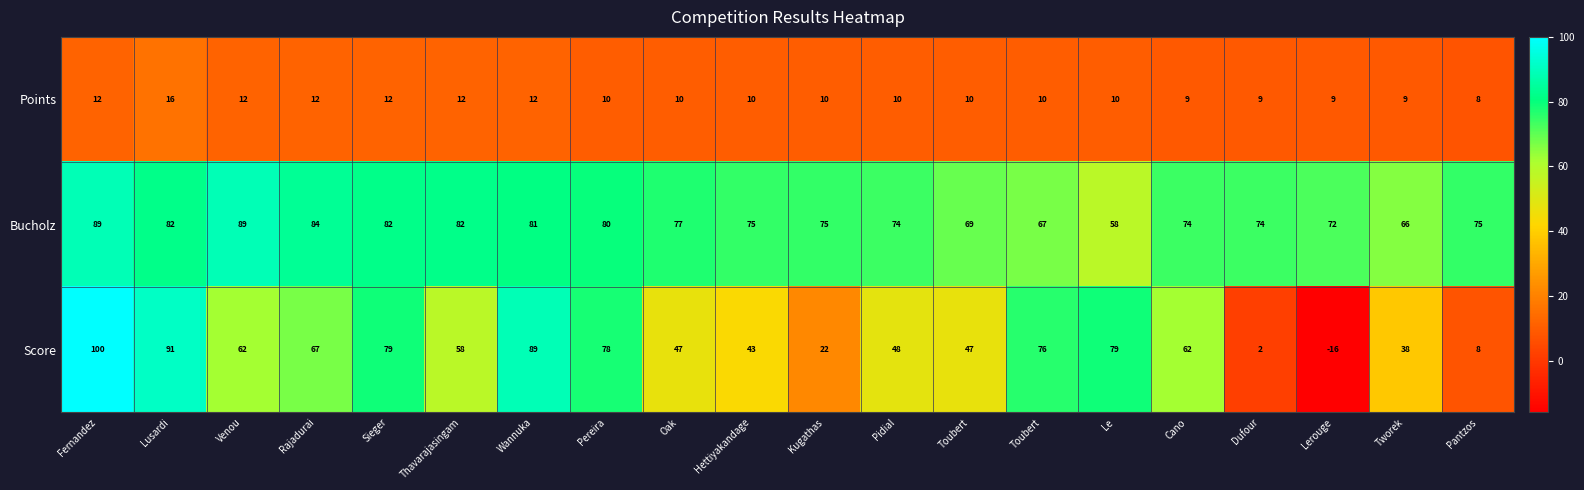

Reading left to right, list all the values displayed in this chart.

Points: Fernandez=12	Lusardi=16	Venou=12	Rajadurai=12	Sieger=12	Thavarajasingam=12	Wannuka=12	Pereira=10	Oak=10	Hettiyakandage=10	Kugathas=10	Pidial=10	Toubert=10	Toubert=10	Le=10	Cano=9	Dufour=9	Lerouge=9	Tworek=9	Pantzos=8
Bucholz: Fernandez=89	Lusardi=82	Venou=89	Rajadurai=84	Sieger=82	Thavarajasingam=82	Wannuka=81	Pereira=80	Oak=77	Hettiyakandage=75	Kugathas=75	Pidial=74	Toubert=69	Toubert=67	Le=58	Cano=74	Dufour=74	Lerouge=72	Tworek=66	Pantzos=75
Score: Fernandez=100	Lusardi=91	Venou=62	Rajadurai=67	Sieger=79	Thavarajasingam=58	Wannuka=89	Pereira=78	Oak=47	Hettiyakandage=43	Kugathas=22	Pidial=48	Toubert=47	Toubert=76	Le=79	Cano=62	Dufour=2	Lerouge=-16	Tworek=38	Pantzos=8